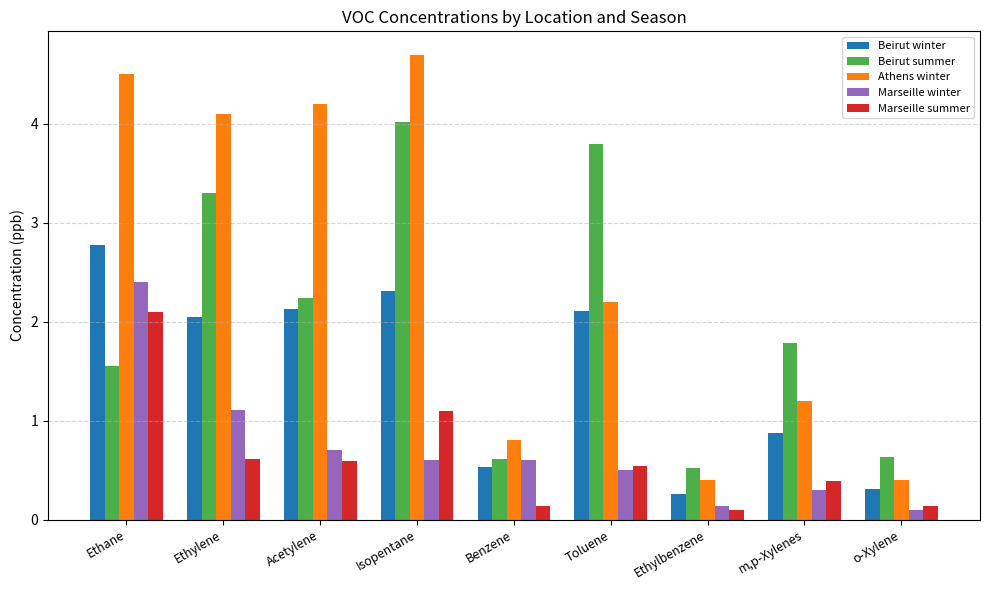

At how many categories does at least one series exceed 1?

6